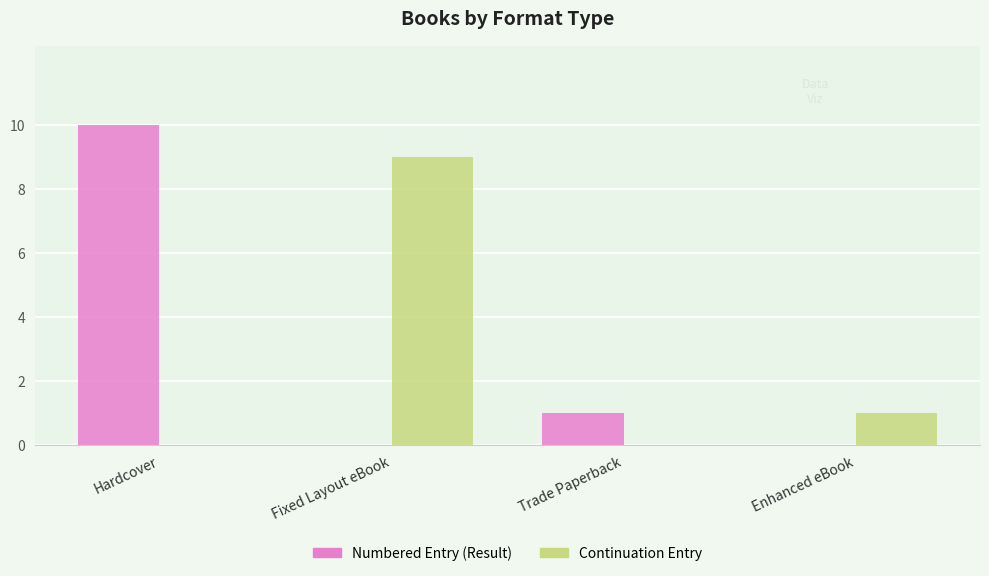

How many series are shown in this chart?

2